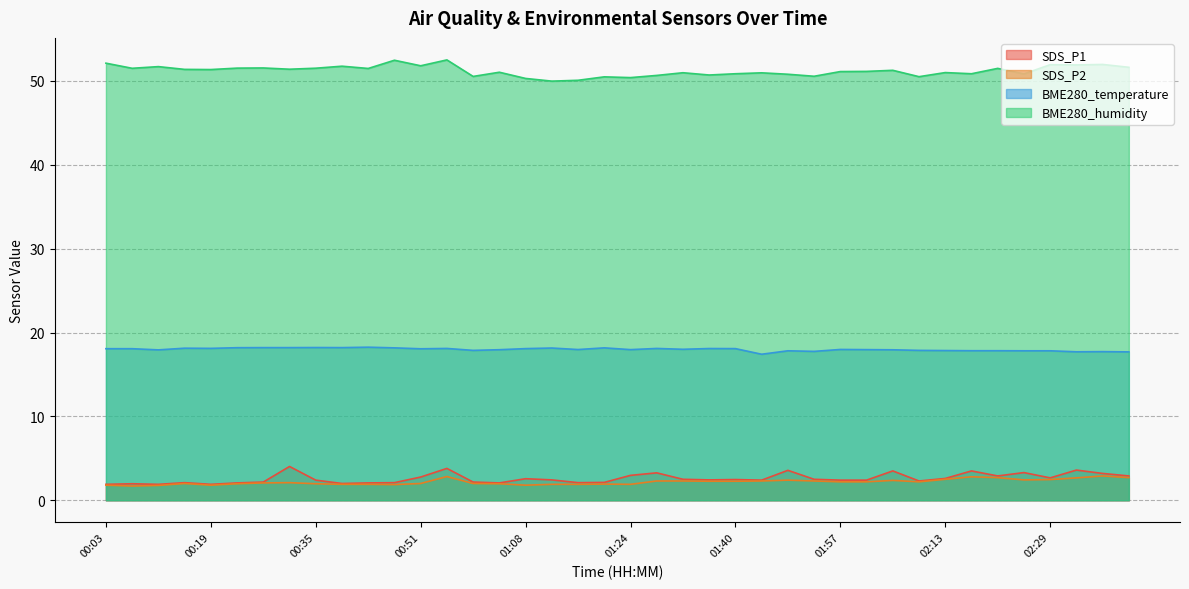

How many interior local valleys does the BME280_temperature series have?

11